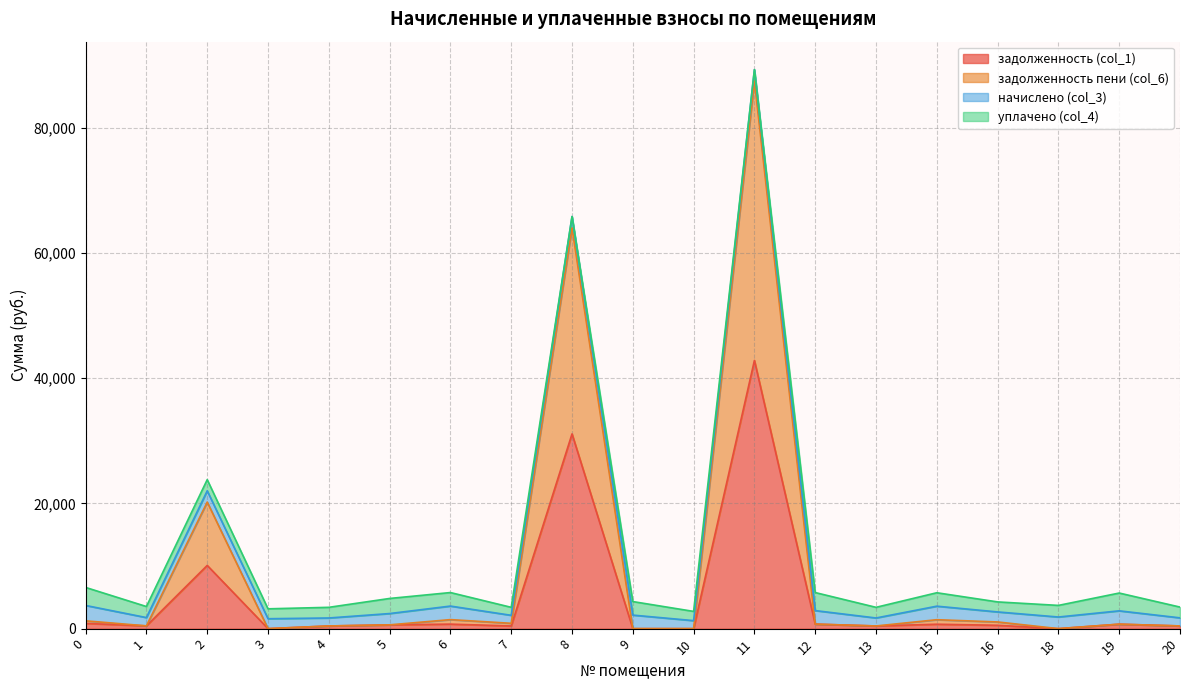

Which series has the largest range (max minus min)?

задолженность пени (col_6)